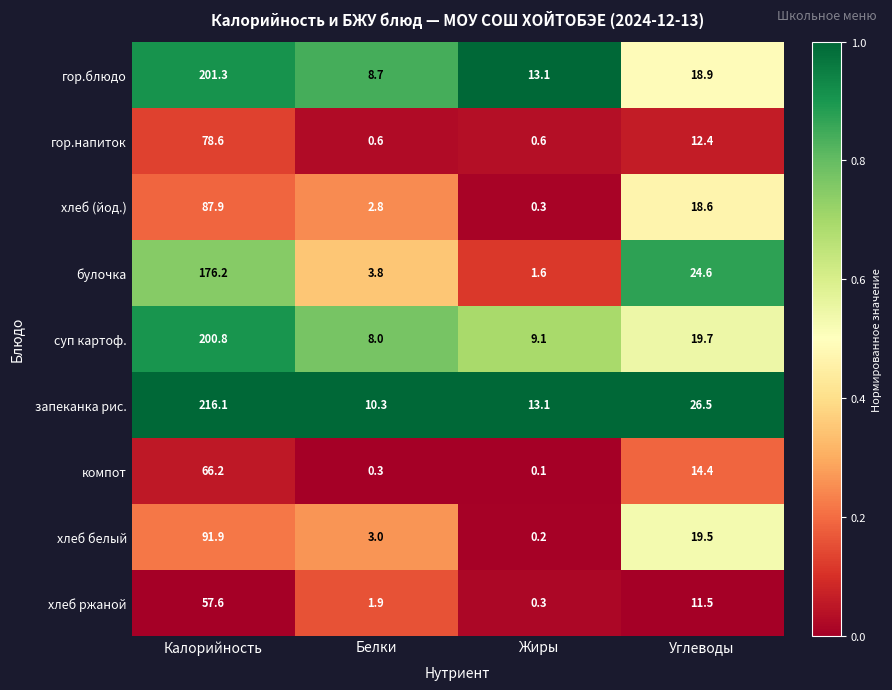

At which category does the chart reach its minimum across all series?

Жиры